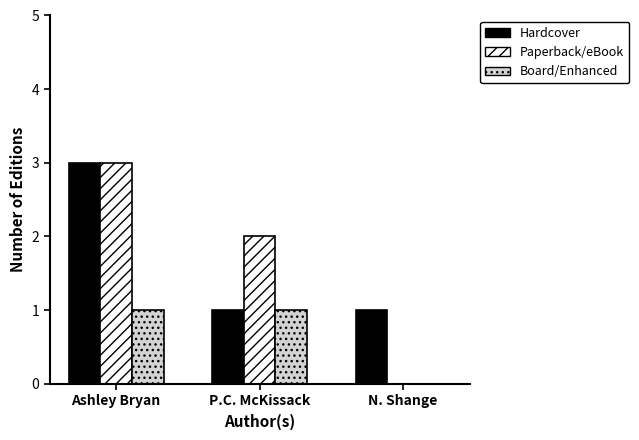

Is the value of Hardcover at Ashley Bryan greater than the value of Paperback/eBook at P.C. McKissack?

Yes